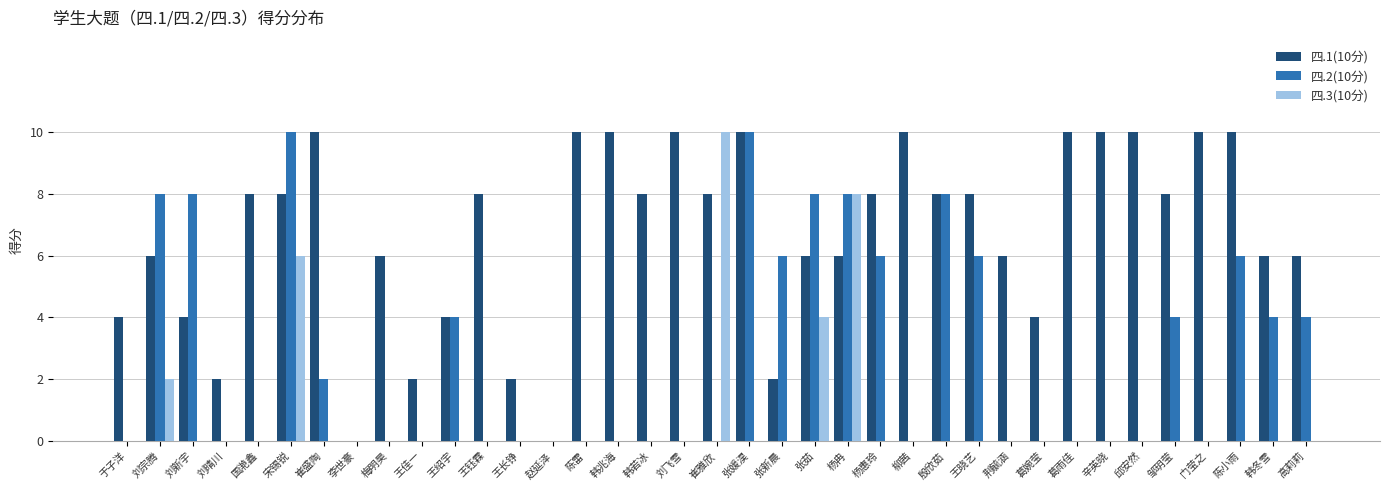

How many distinct data groups are displayed?

3